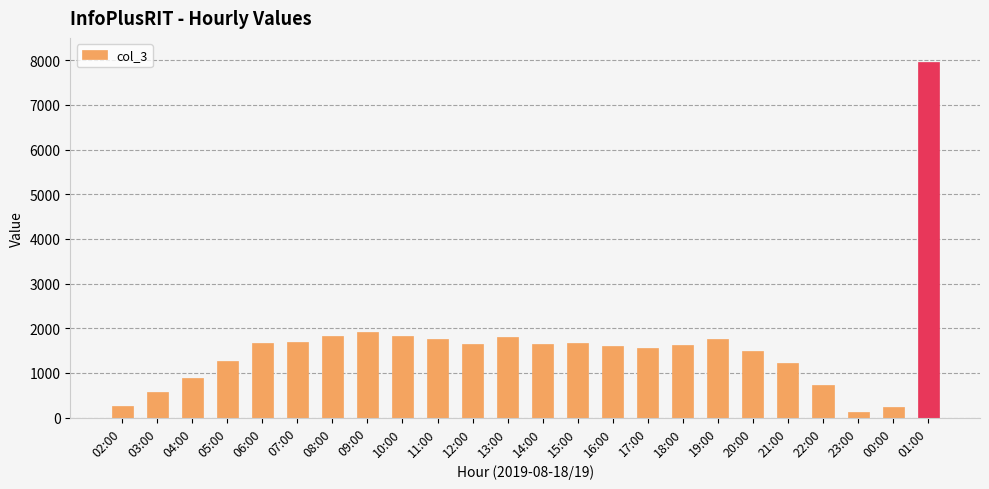

What is the ratio of the value at 14:00 to the value at 03:00?

2.8